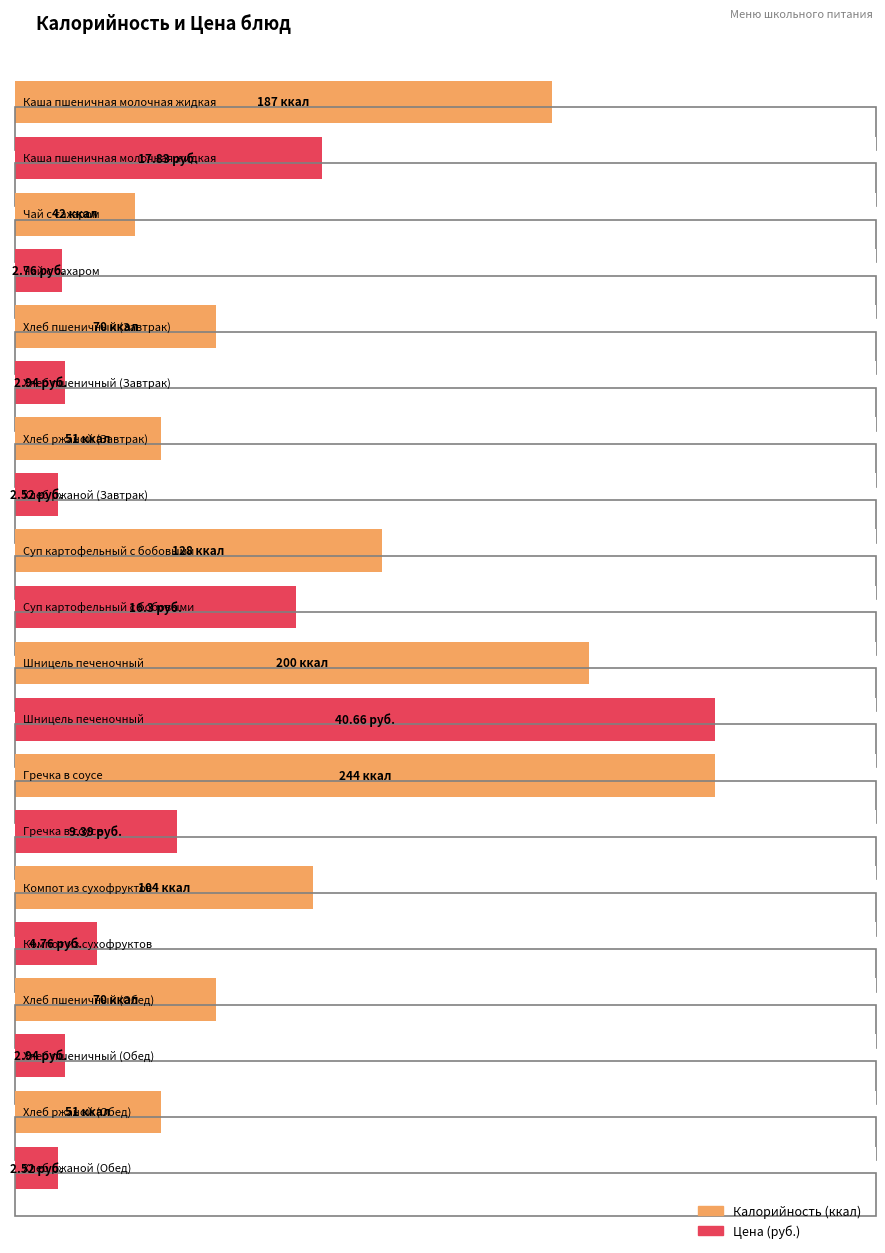

Which series has the widest spread of values?

Калорийность